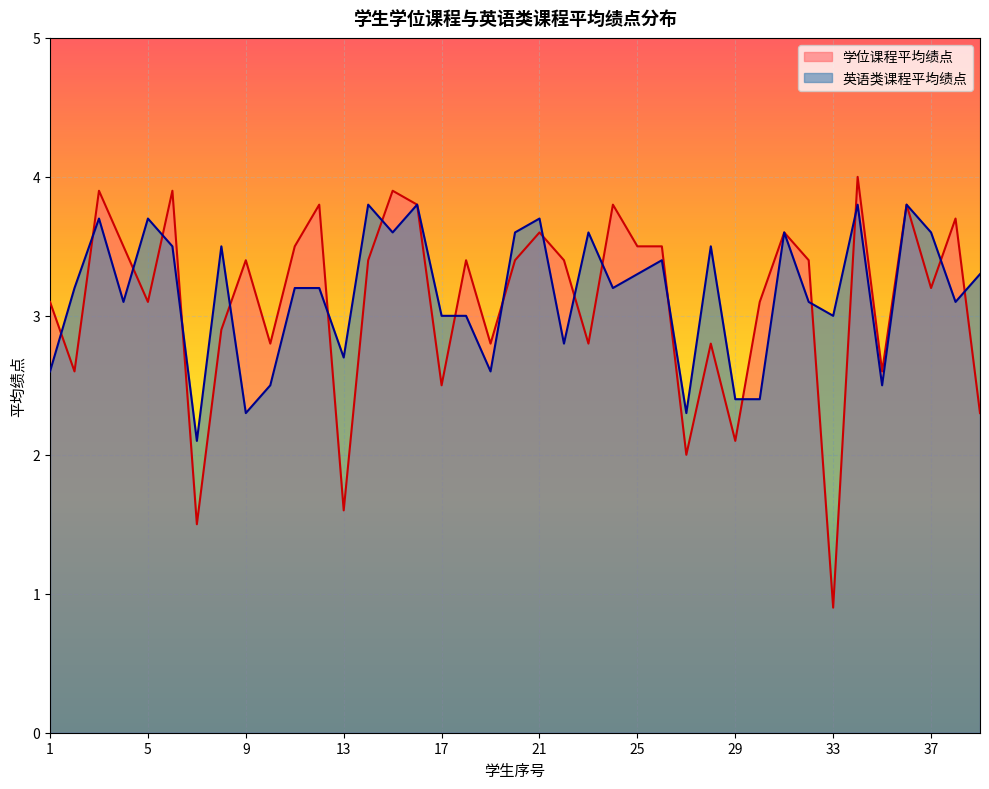

What is the value of the 英语类课程平均绩点 point at the 12th from the left?

3.2